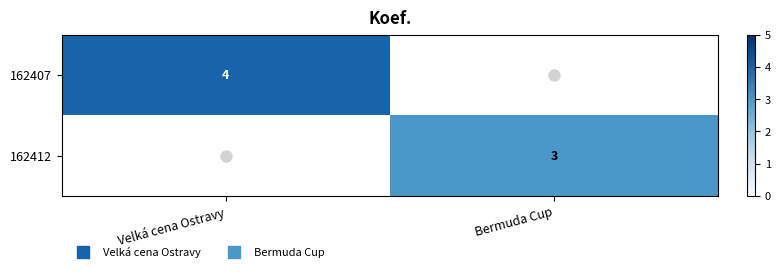

What is the difference between the highest and lowest values at Bermuda Cup?

3